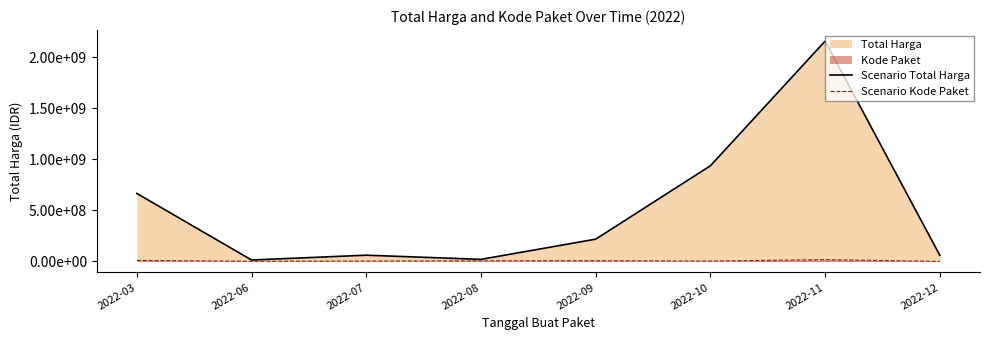

How many values in the Scenario Total Harga series exceed 218615000?

3